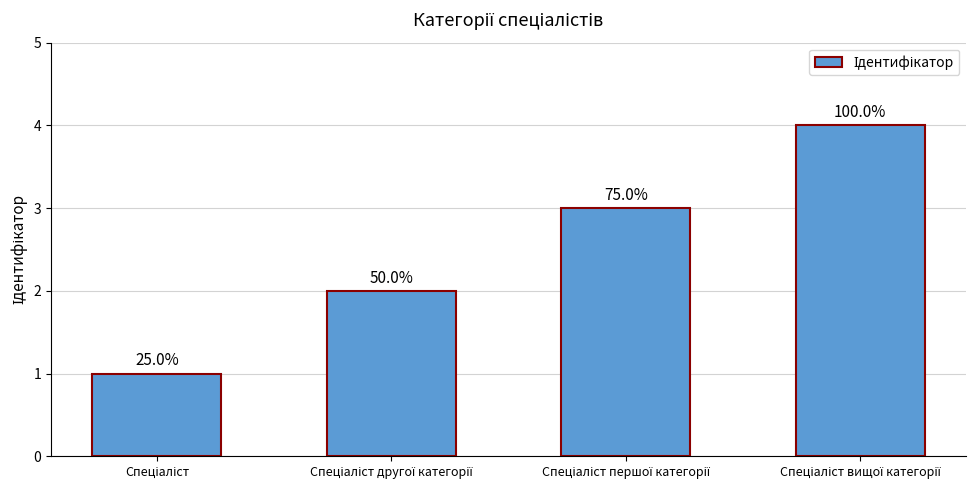

Where does the data first go above 3?

Спеціаліст вищої категорії